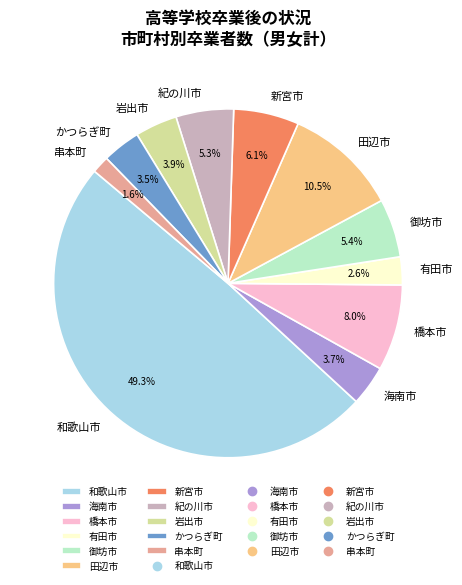

How many segments does this pie chart have?

11